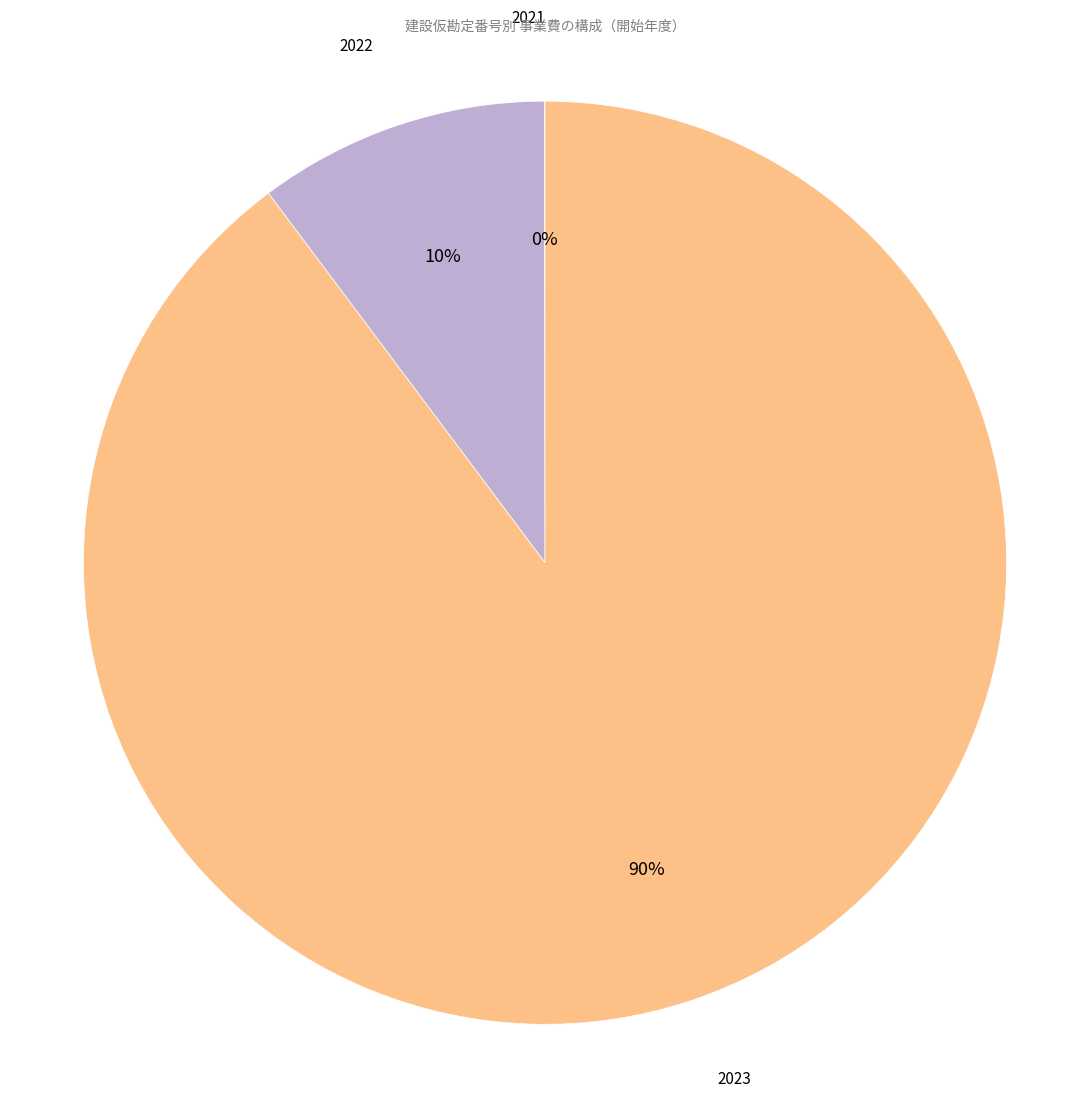

Does any single category account for the majority?

Yes